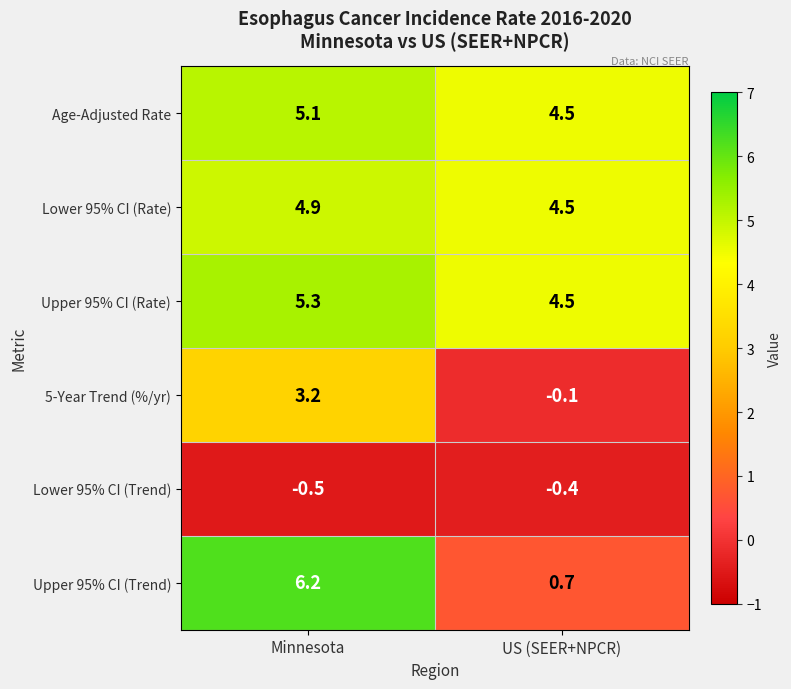

How many positive values does the 5-Year Trend (%/yr) series have?

1